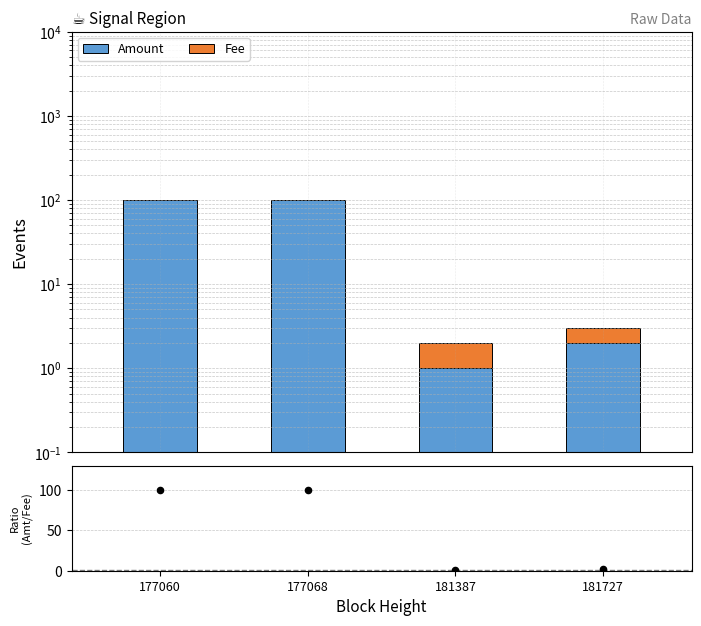

Which series has the largest total across all categories?

Amount